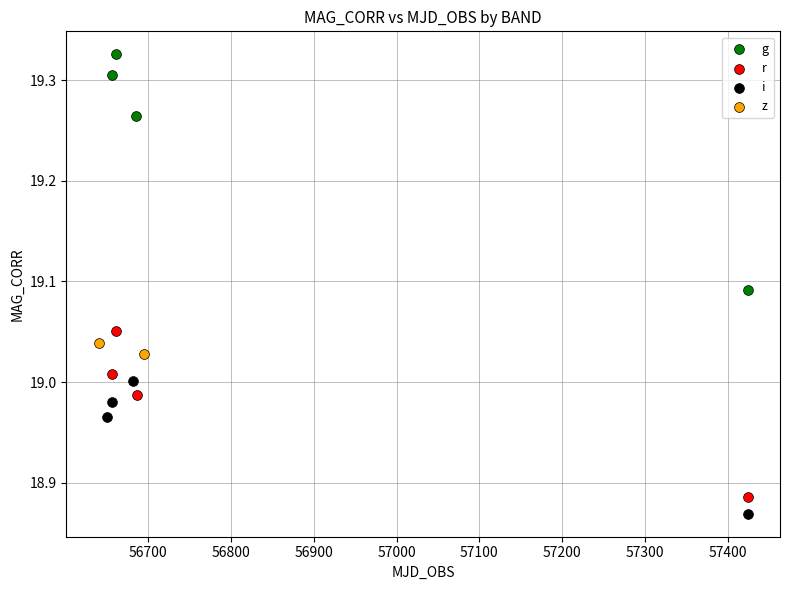

Which series reaches the minimum Y coordinate?

i